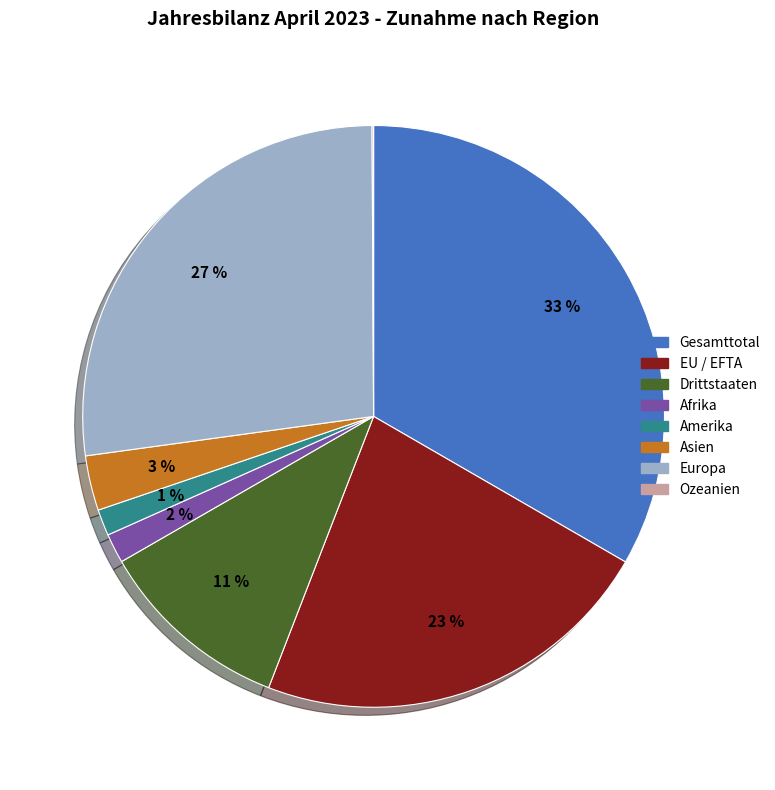

To the nearest percent, what portion does Asien represent?

3%